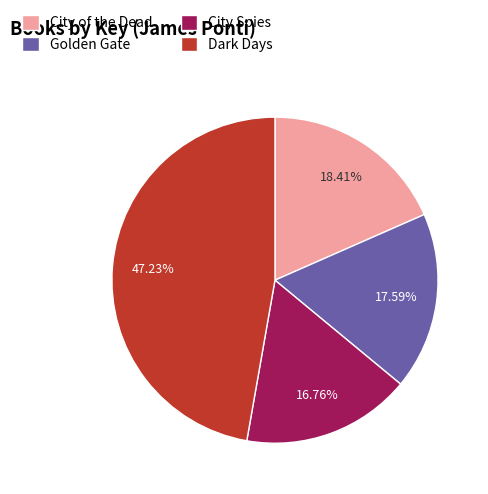

What portion of the pie excludes City of the Dead?

81.6%